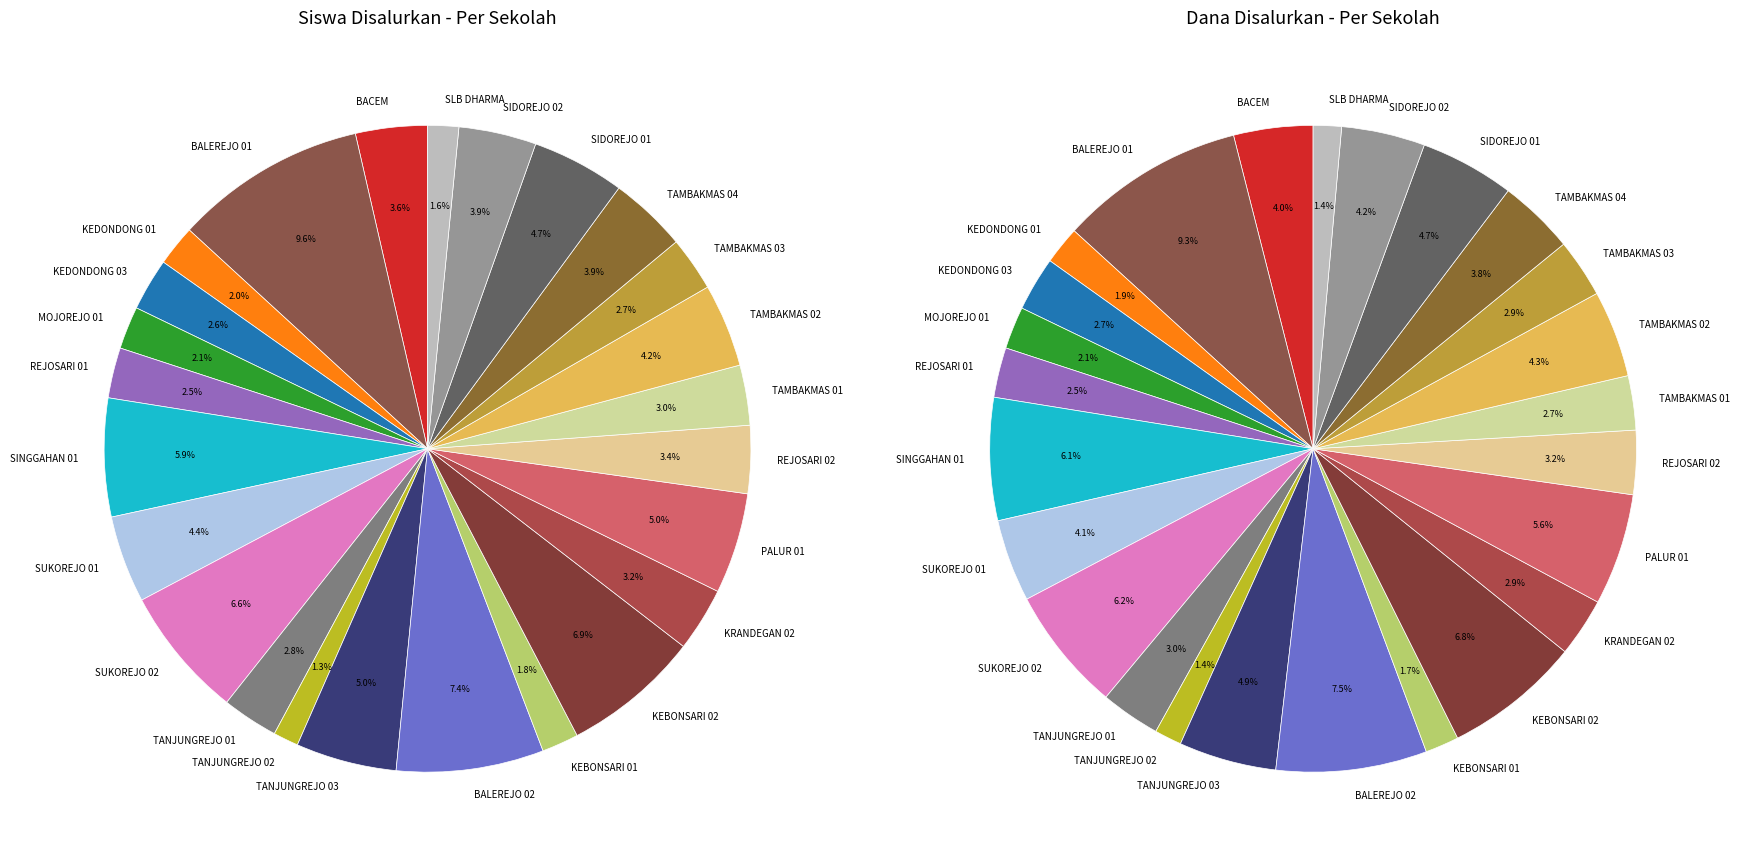

Rank the series by their average value, from highest to lowest.

dana_disalurkan, siswa_disalurkan